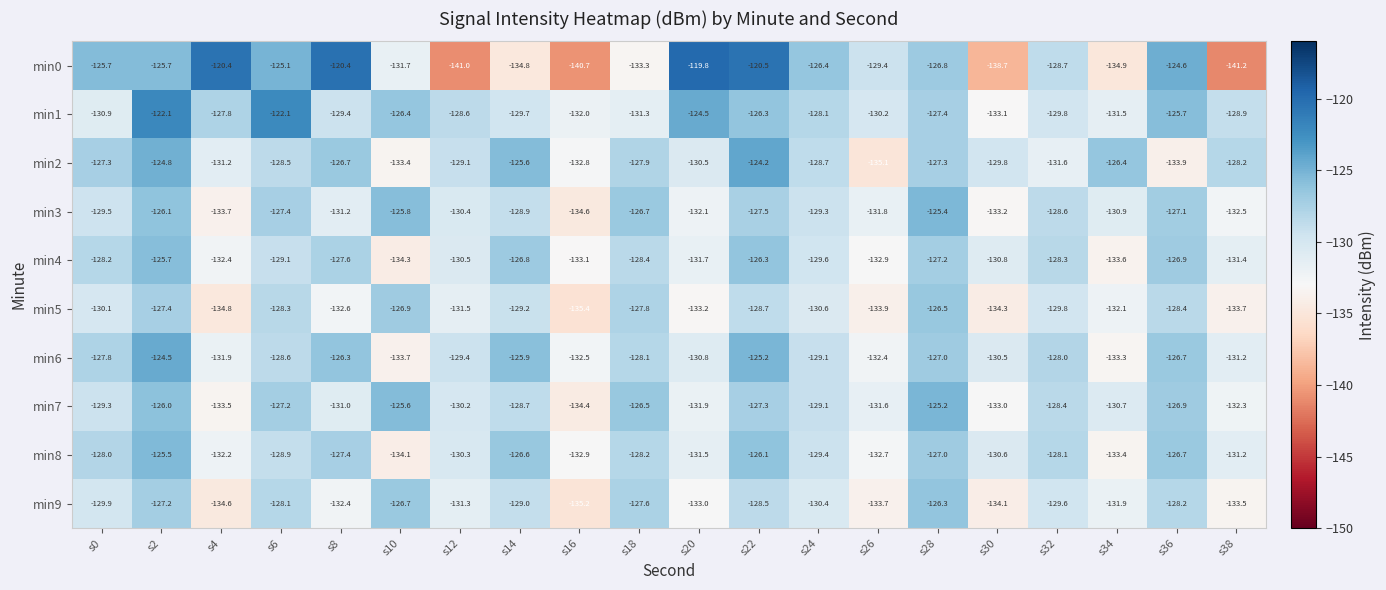

Which series has the largest total across all categories?

min1